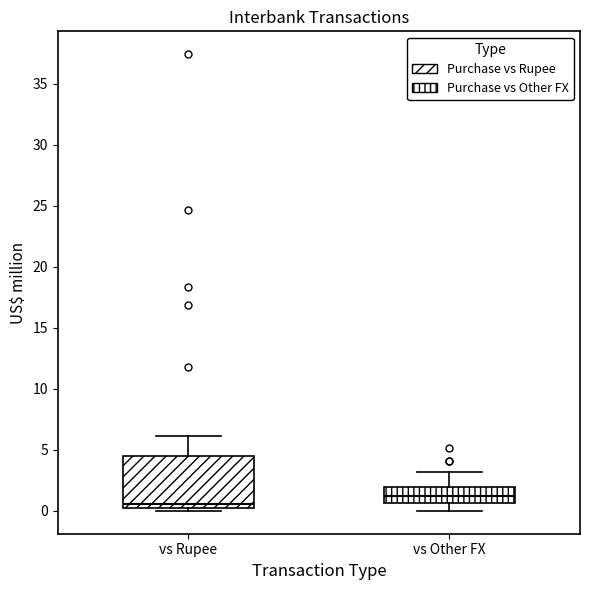

Comparing the boxes themselves (not the whiskers), which one is the tallest?

vs Rupee